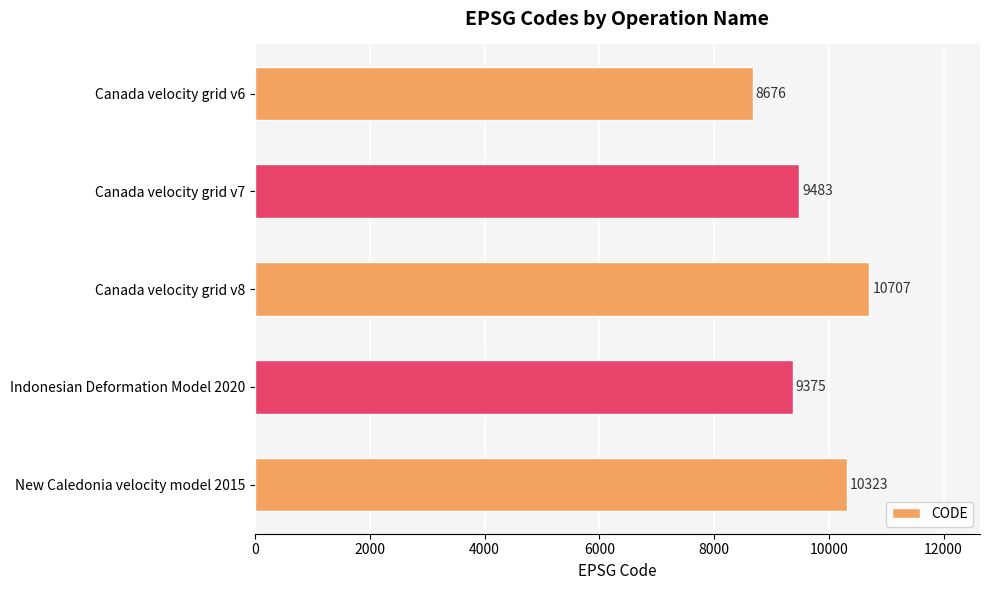

True or false: the data shows 9375 at Indonesian Deformation Model 2020.

True